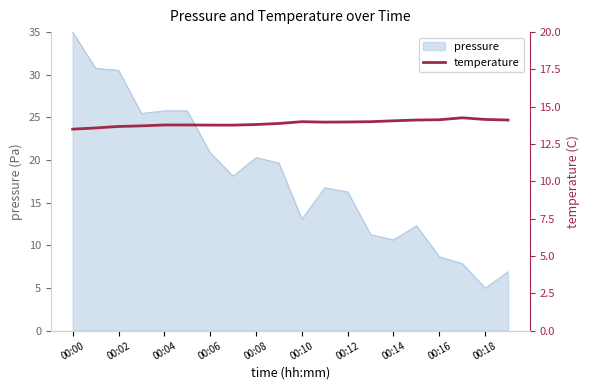

The pressure series shows 35.0 at 00:00. True or false?

True